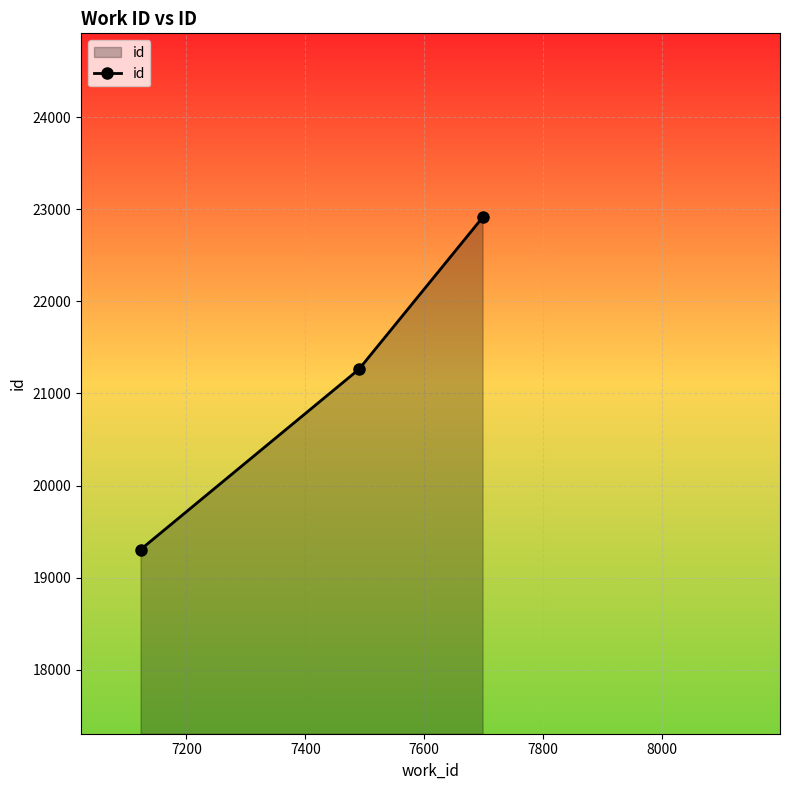

What is the value of the 1st point from the left?

19304